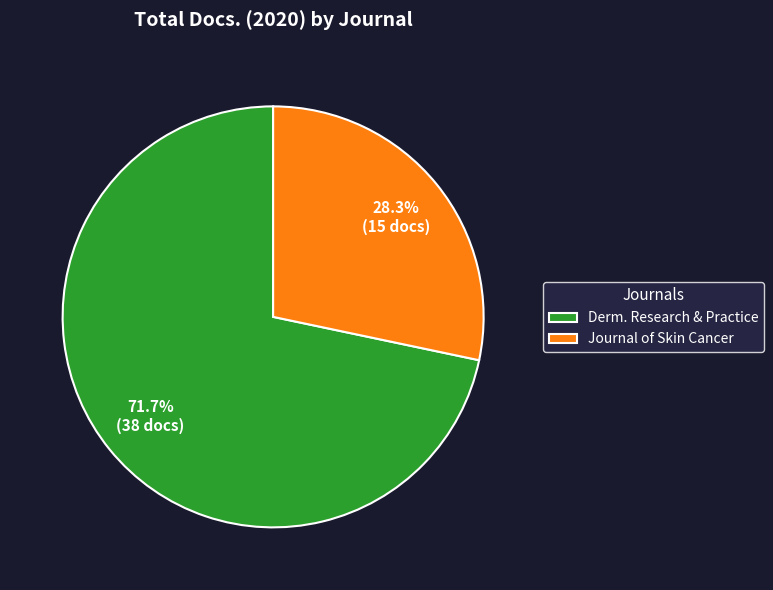

Approximately how many times larger is the value at Journal of Skin Cancer compared to Derm. Research & Practice?

0.4